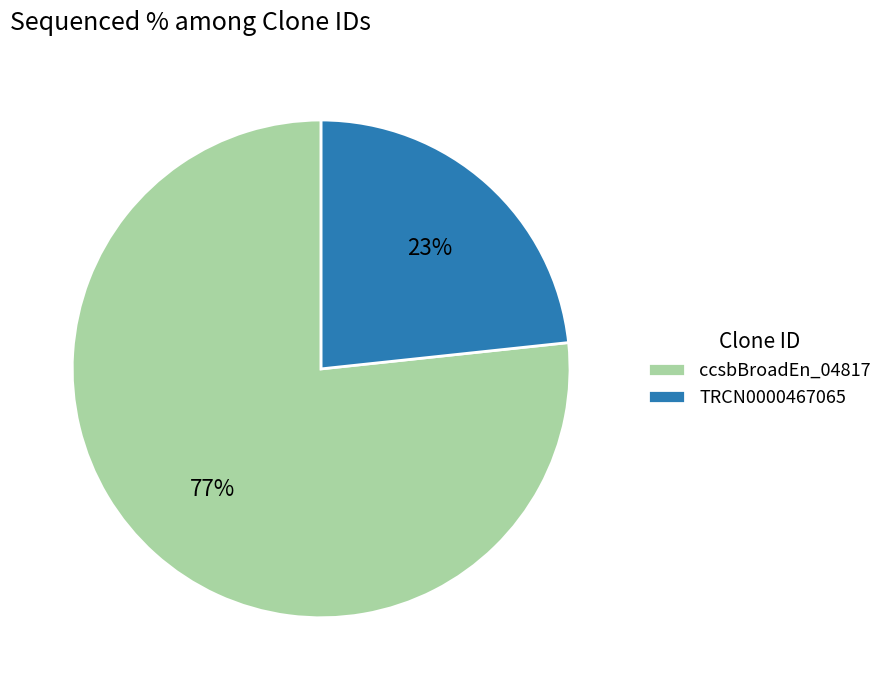

The ccsbBroadEn_04817 slice represents 69% of the pie. True or false?

False